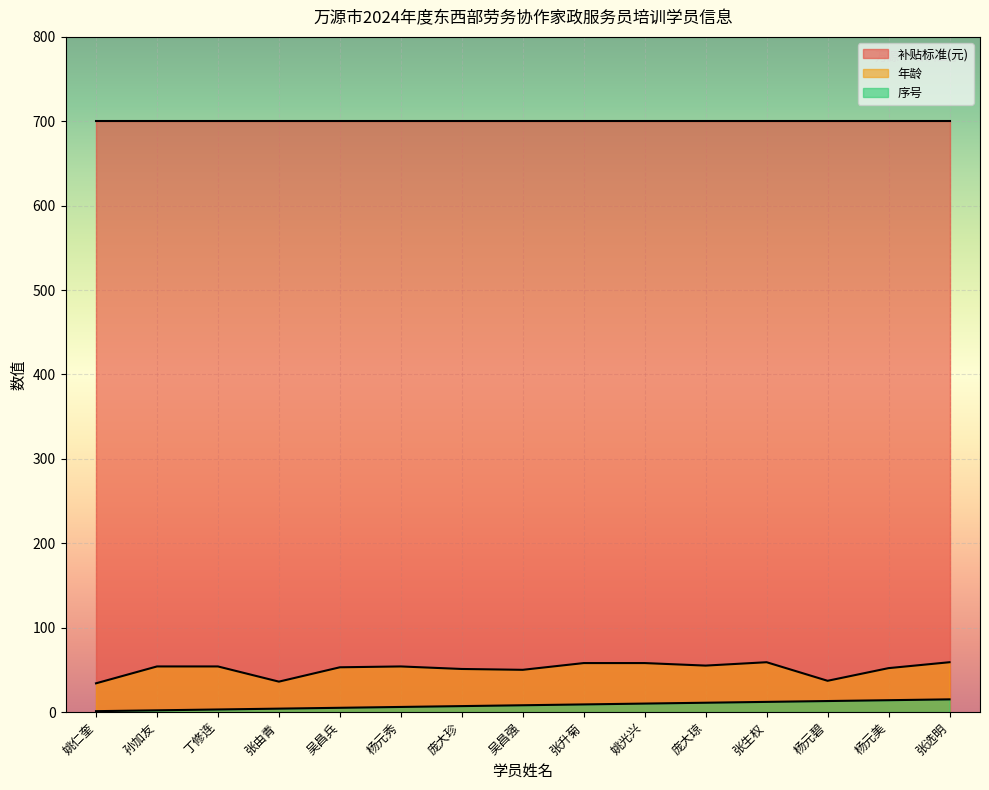

The 年龄 series shows 79 at 杨元美. True or false?

False